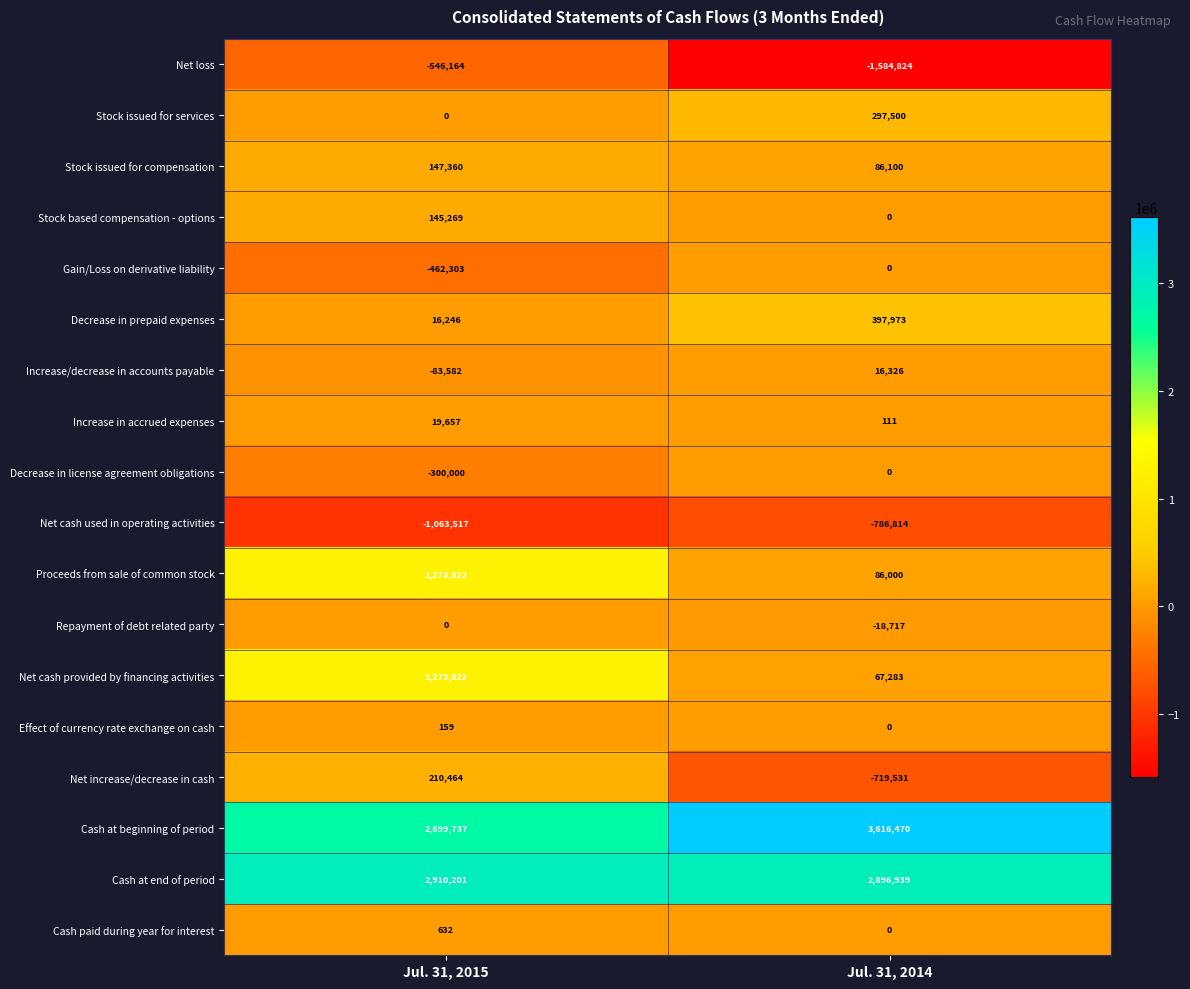

What is the sum of the Decrease in prepaid expenses values at Jul. 31, 2015 and Jul. 31, 2014?

414219